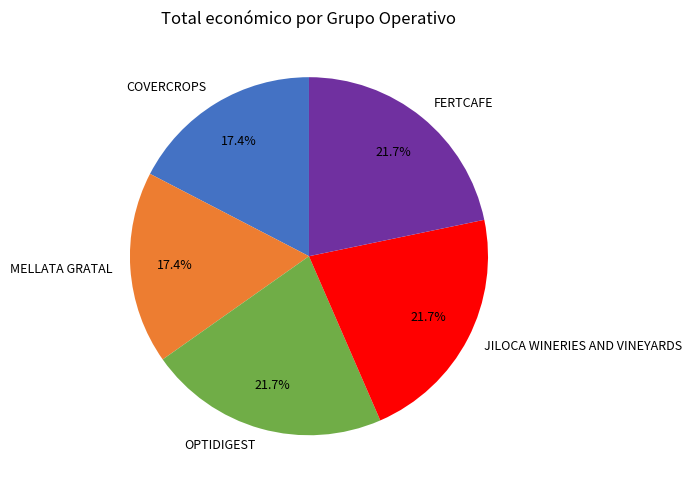

To the nearest percent, what portion does FERTCAFE represent?

22%